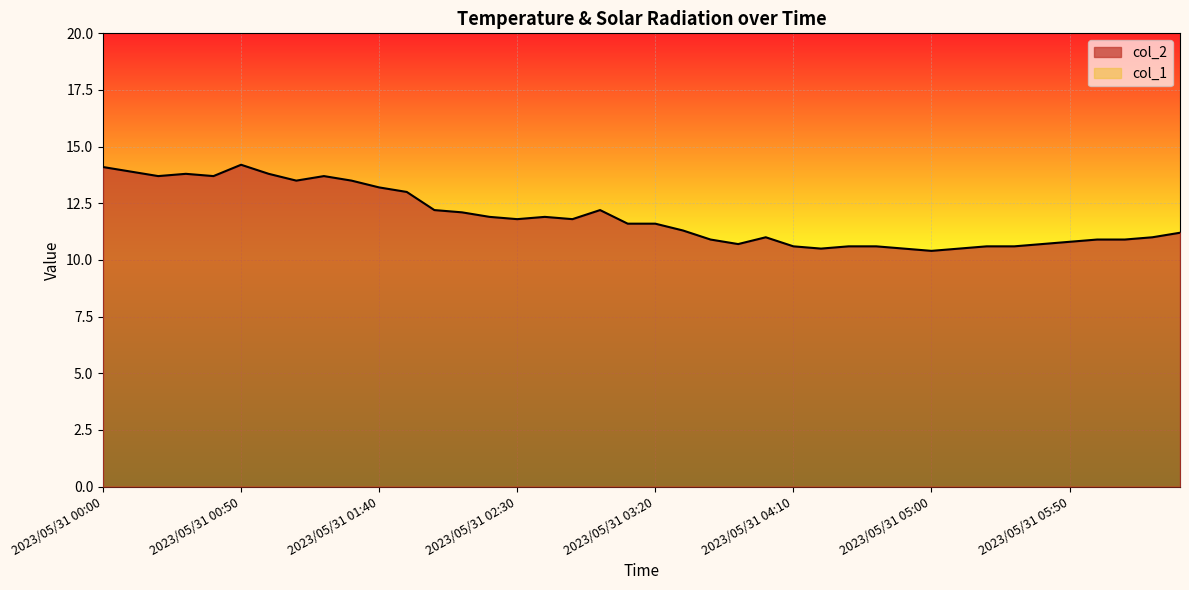

List the labels in order of value, smallest first.

2023/05/31 05:00, 2023/05/31 04:20, 2023/05/31 04:50, 2023/05/31 05:10, 2023/05/31 04:10, 2023/05/31 04:30, 2023/05/31 04:40, 2023/05/31 05:20, 2023/05/31 05:30, 2023/05/31 03:50, 2023/05/31 05:40, 2023/05/31 05:50, 2023/05/31 03:40, 2023/05/31 06:00, 2023/05/31 06:10, 2023/05/31 04:00, 2023/05/31 06:20, 2023/05/31 06:30, 2023/05/31 03:30, 2023/05/31 03:10, 2023/05/31 03:20, 2023/05/31 02:30, 2023/05/31 02:50, 2023/05/31 02:20, 2023/05/31 02:40, 2023/05/31 02:10, 2023/05/31 02:00, 2023/05/31 03:00, 2023/05/31 01:50, 2023/05/31 01:40, 2023/05/31 01:10, 2023/05/31 01:30, 2023/05/31 00:20, 2023/05/31 00:40, 2023/05/31 01:20, 2023/05/31 00:30, 2023/05/31 01:00, 2023/05/31 00:10, 2023/05/31 00:00, 2023/05/31 00:50